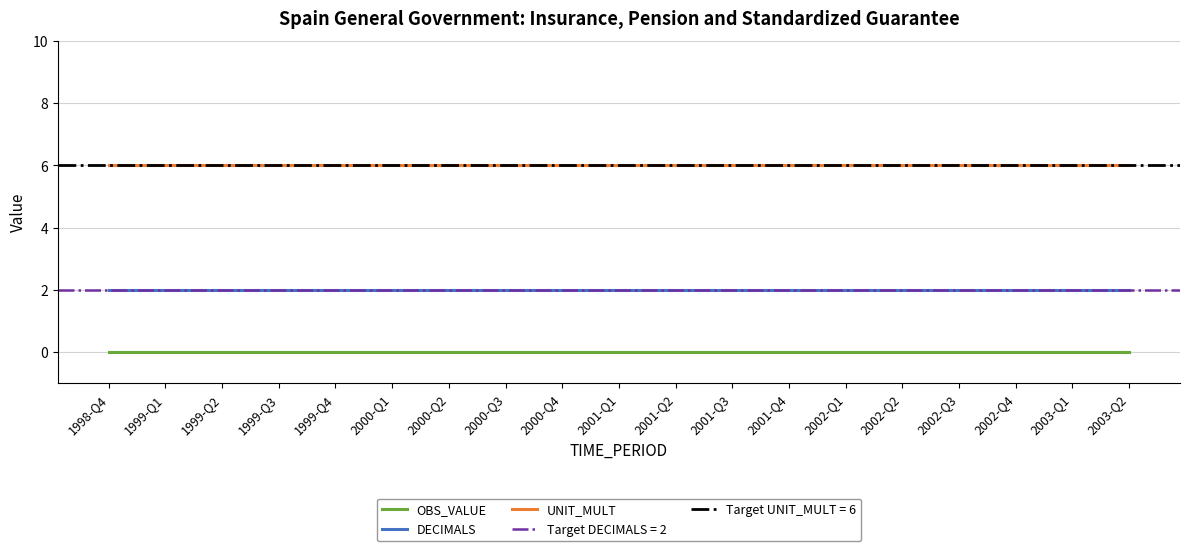

What is the difference between the highest and lowest values at 2000-Q4?

6